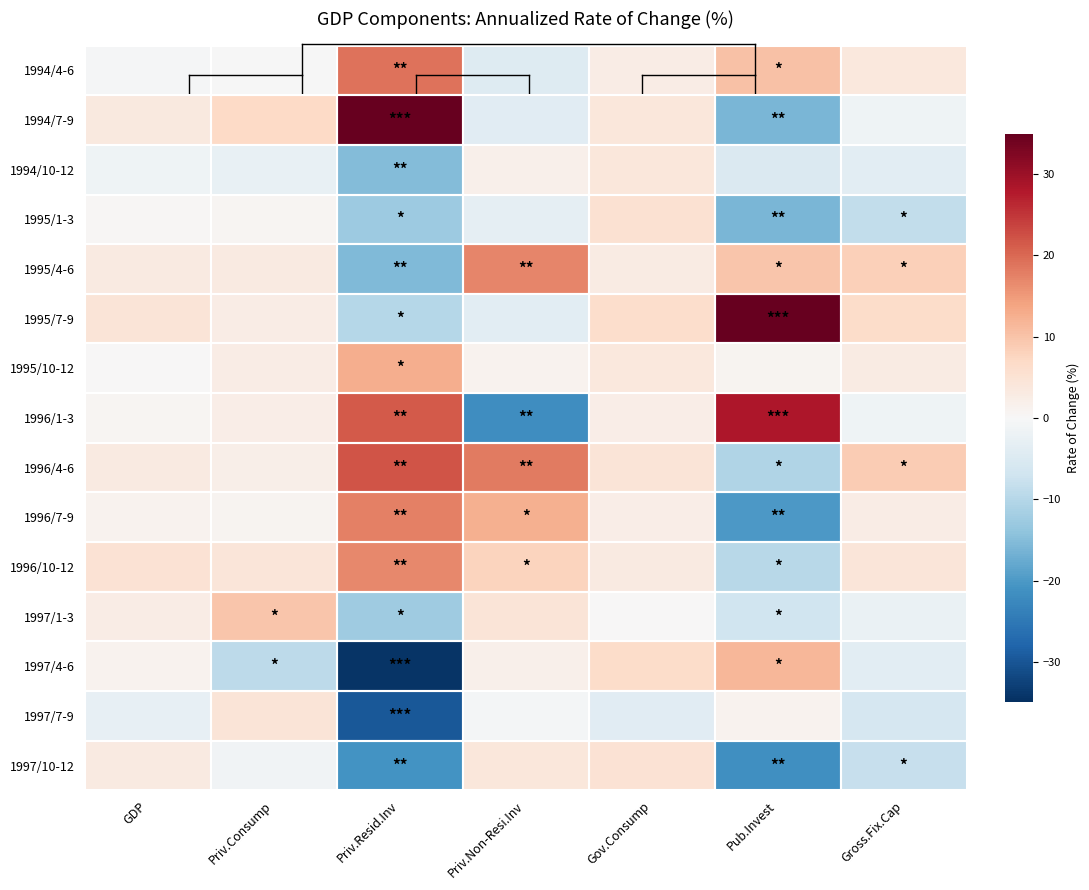

Count the number of data series in this chart.

15